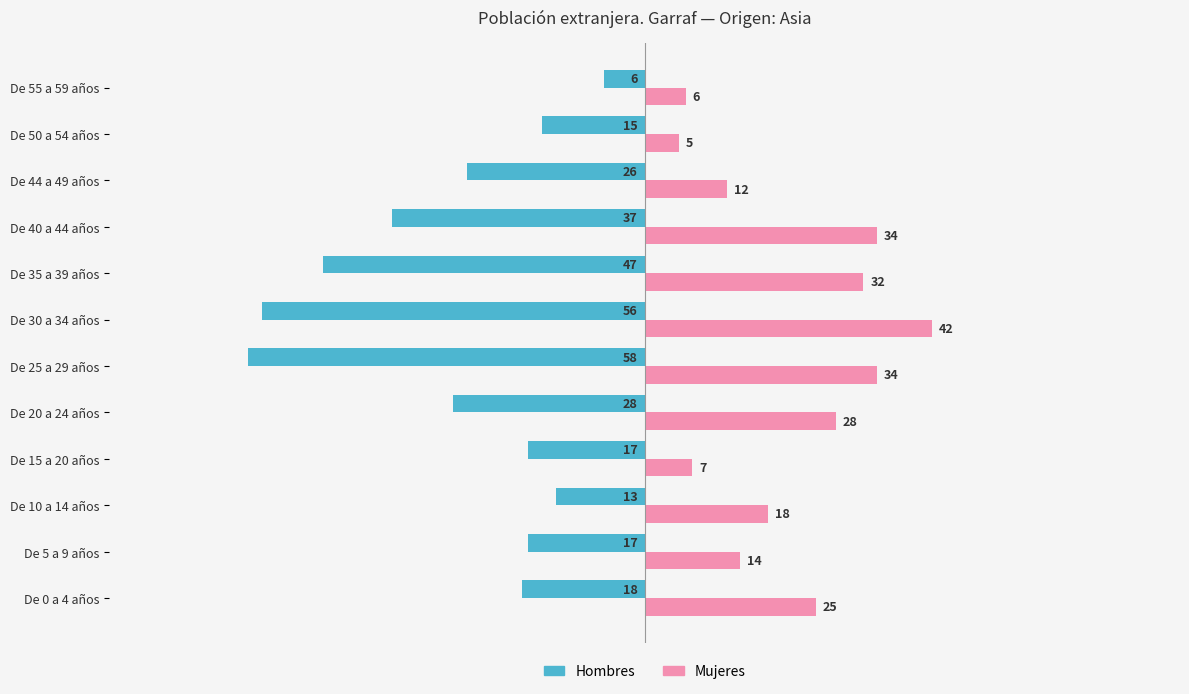

What are all the series names shown in the legend?

Hombres, Mujeres